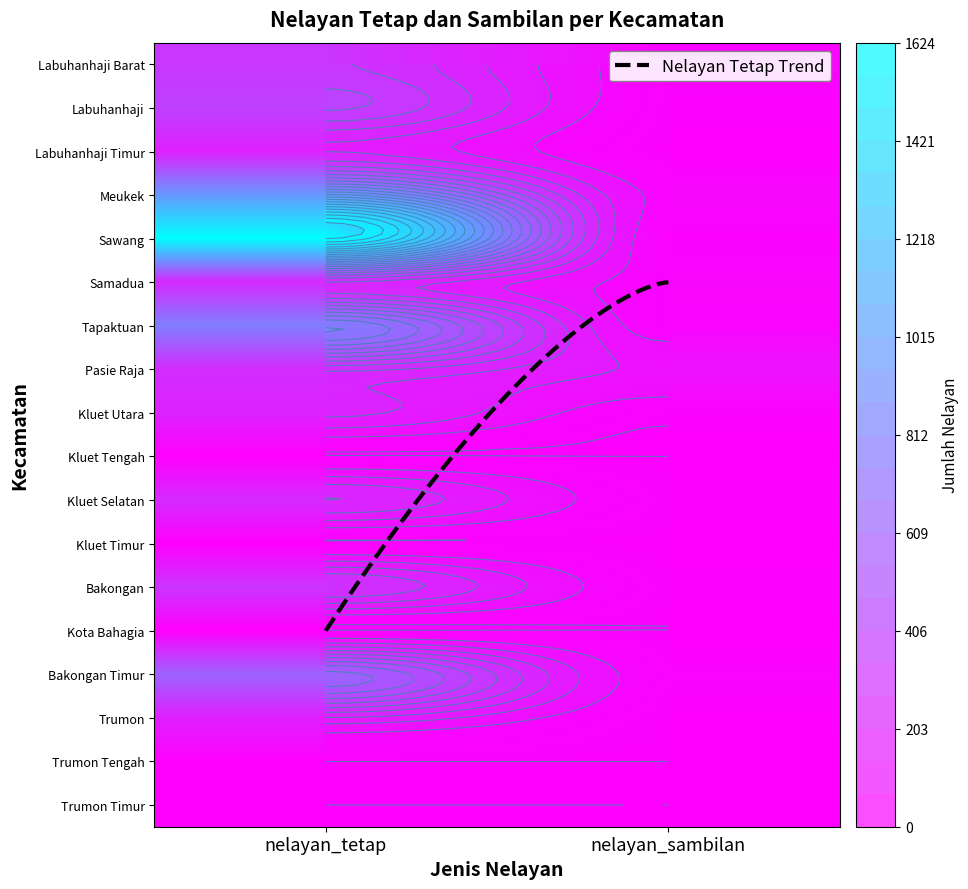

Is it true that Labuhanhaji Barat equals 344 at 0?

True